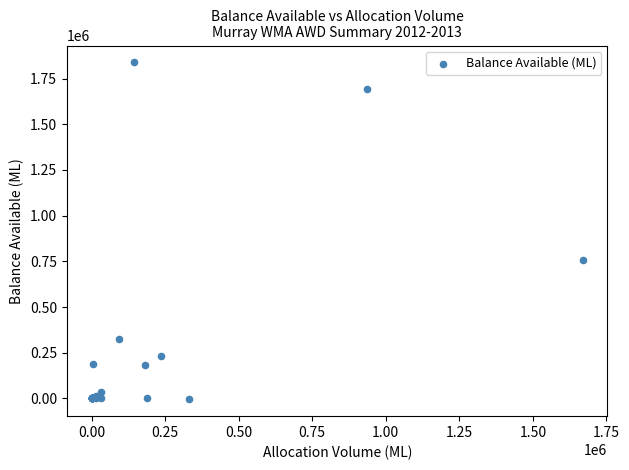

What Y value in the scatter plot is closest to 916874?

760020